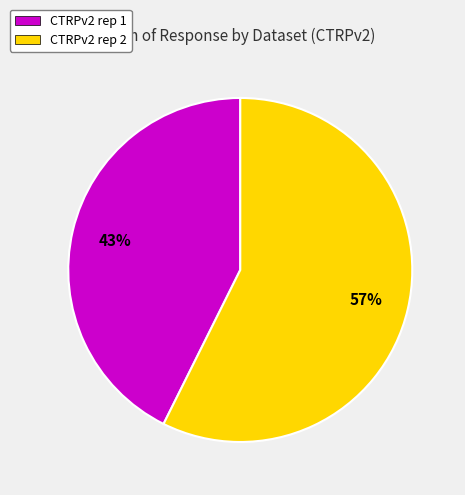

What is the largest slice in the pie chart?

CTRPv2 rep 2